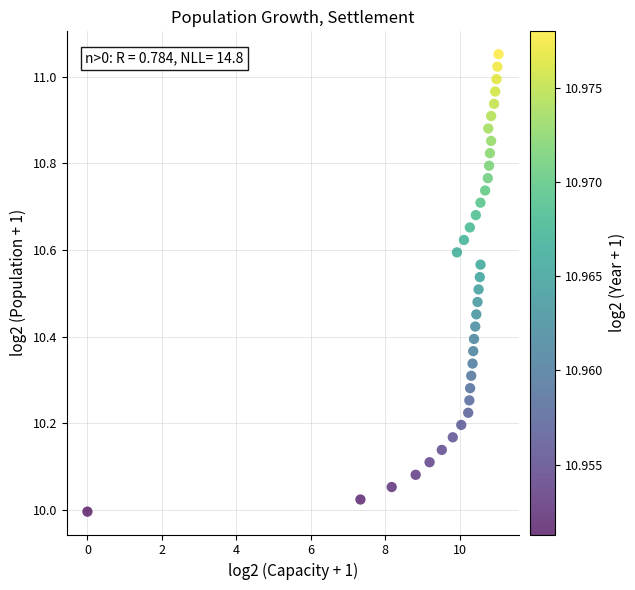

What is the range of Y values (max minus min)?

1.1